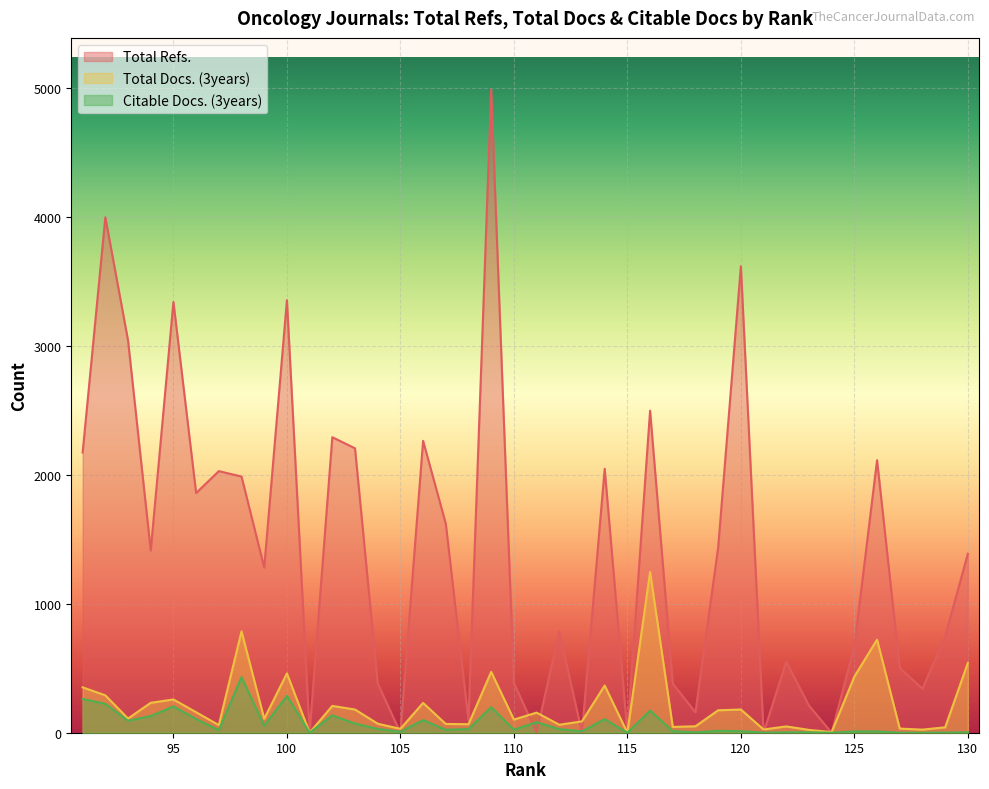

Which series has the largest total across all categories?

Total Refs.